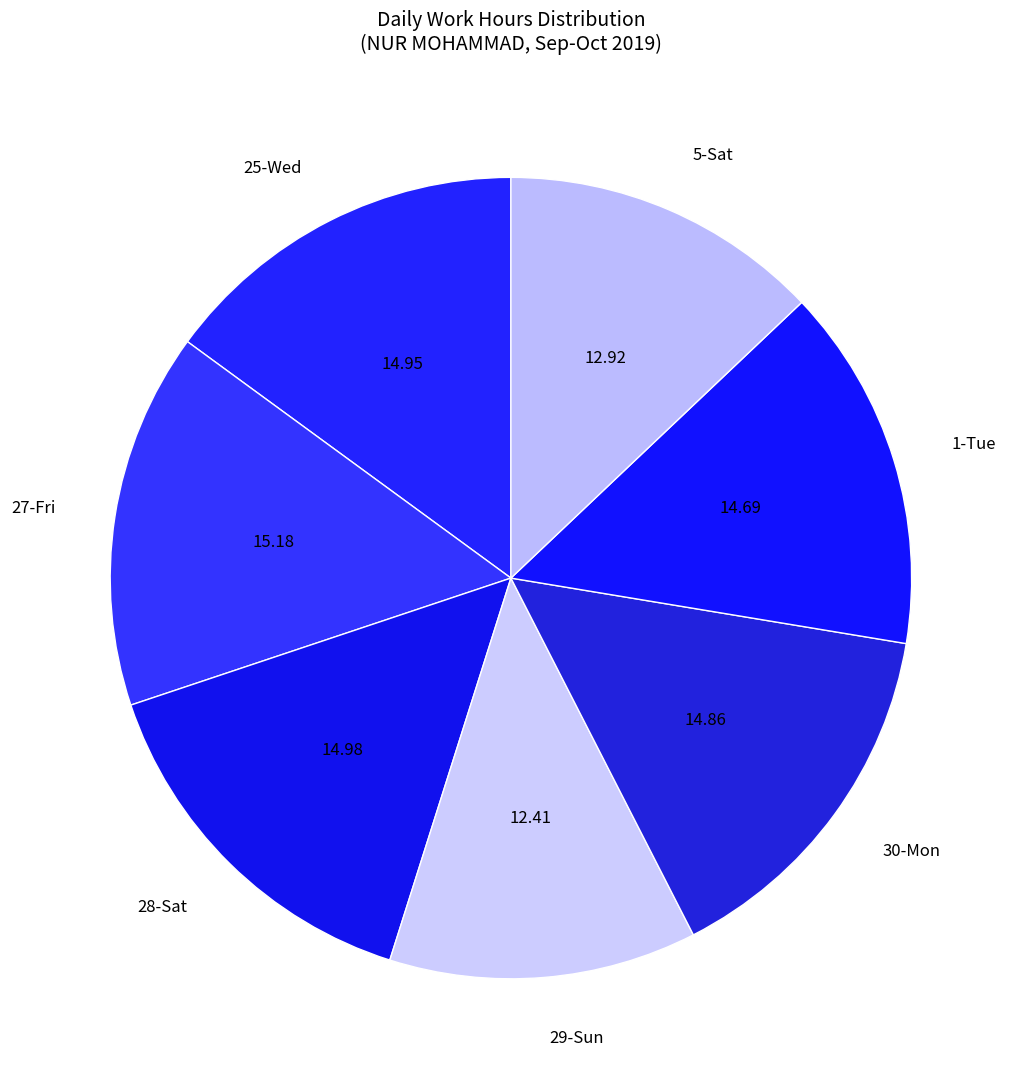

True or false: 1-Tue accounts for 8% of the total.

False